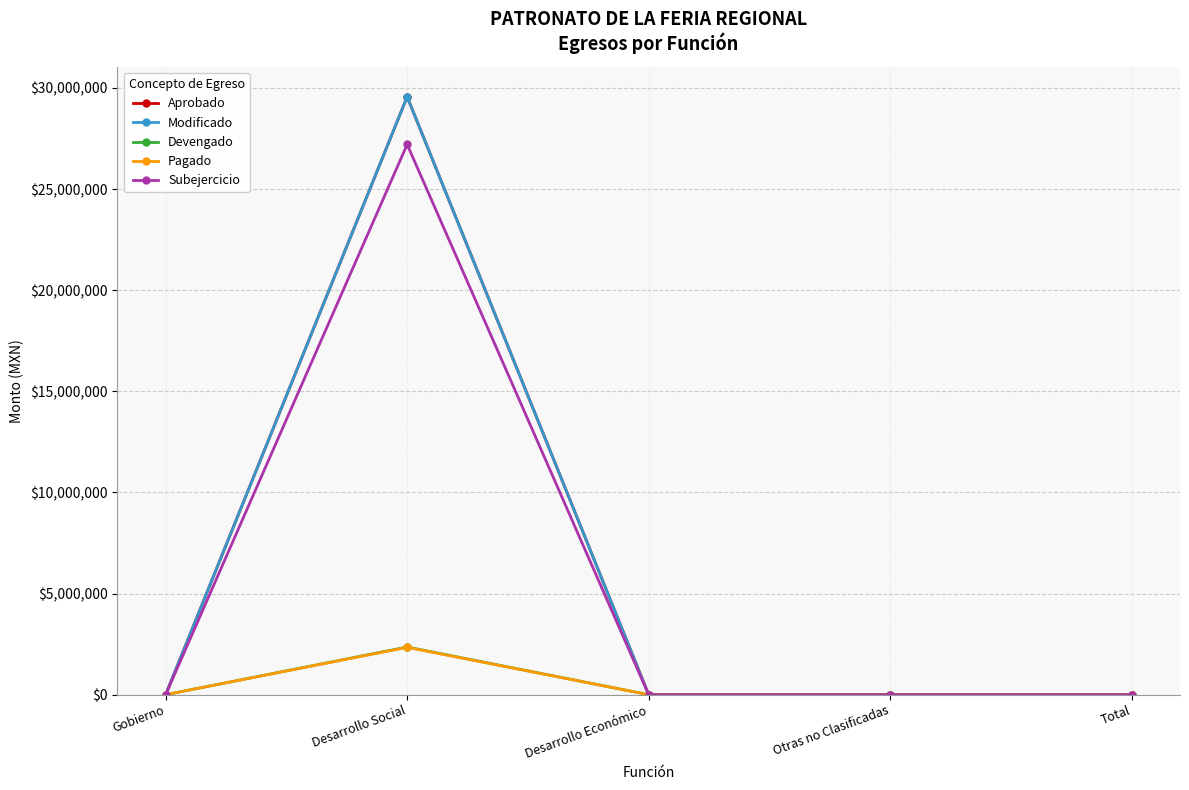

Does the chart have visible grid lines?

Yes